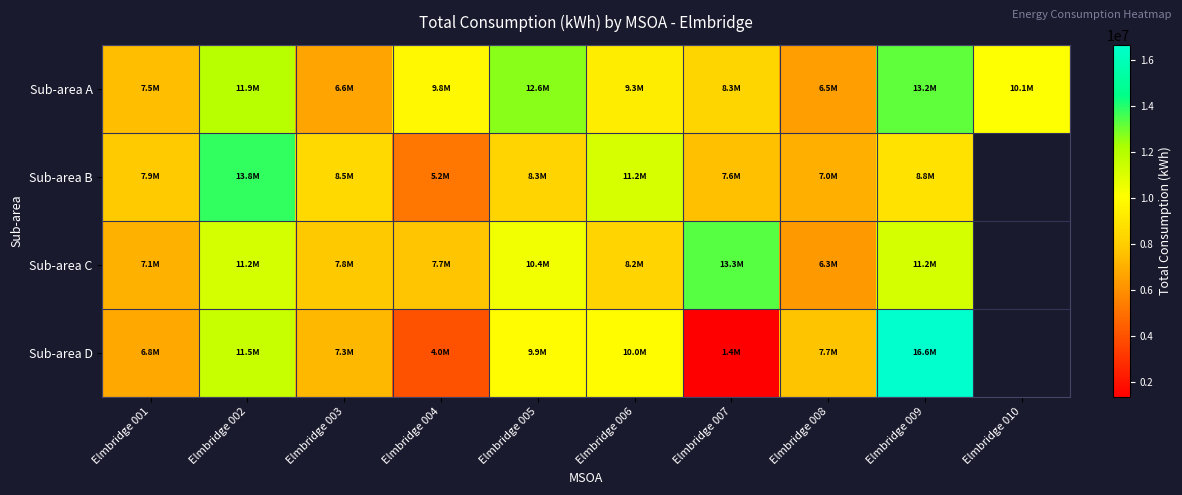

What is the difference between the maximum and minimum values in the Sub-area D series?

15272206.3